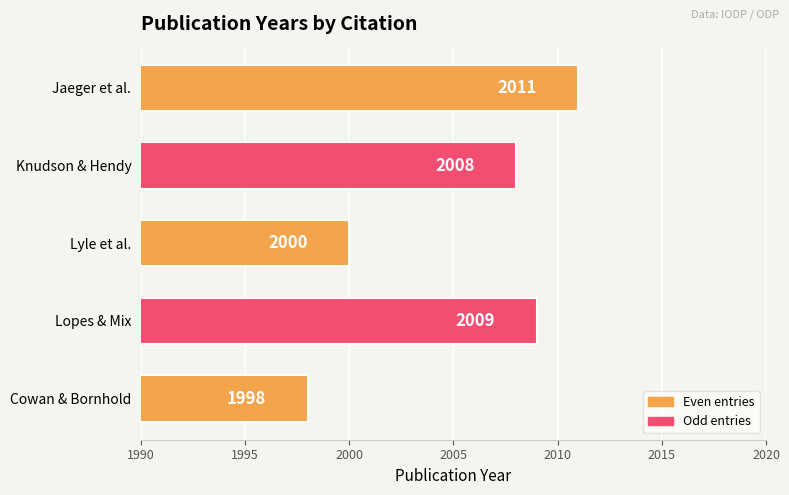

Reading top to bottom, what are all the values shown in this chart?

2011	2008	2000	2009	1998